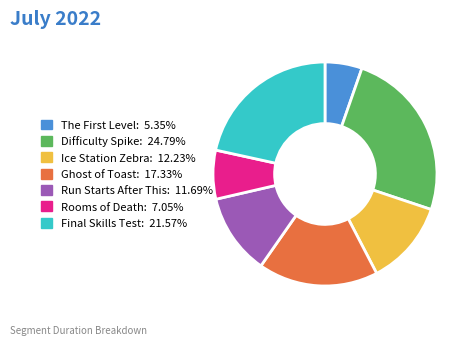

How many slices are in this pie chart?

7